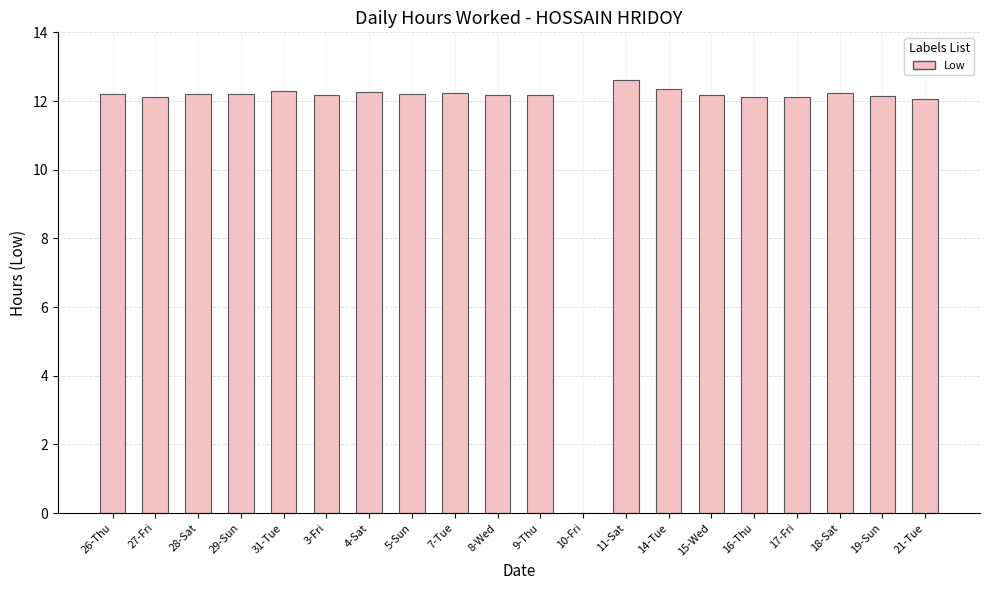

Is it true that the value at 31-Tue is 21.1?

False